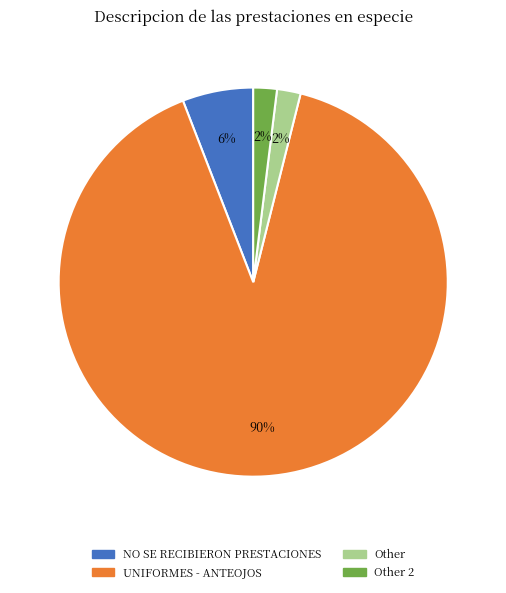

What percentage is the Other 2 slice, to the nearest percent?

2%